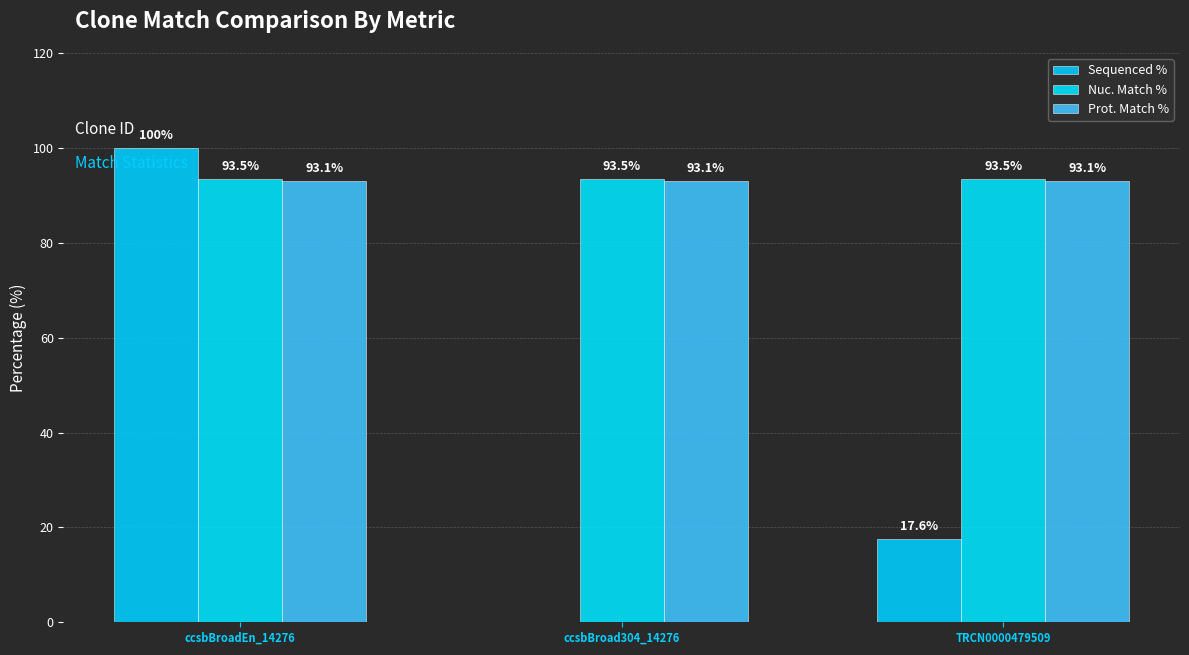

What value does the Prot. Match % series have at ccsbBroadEn_14276?

93.1